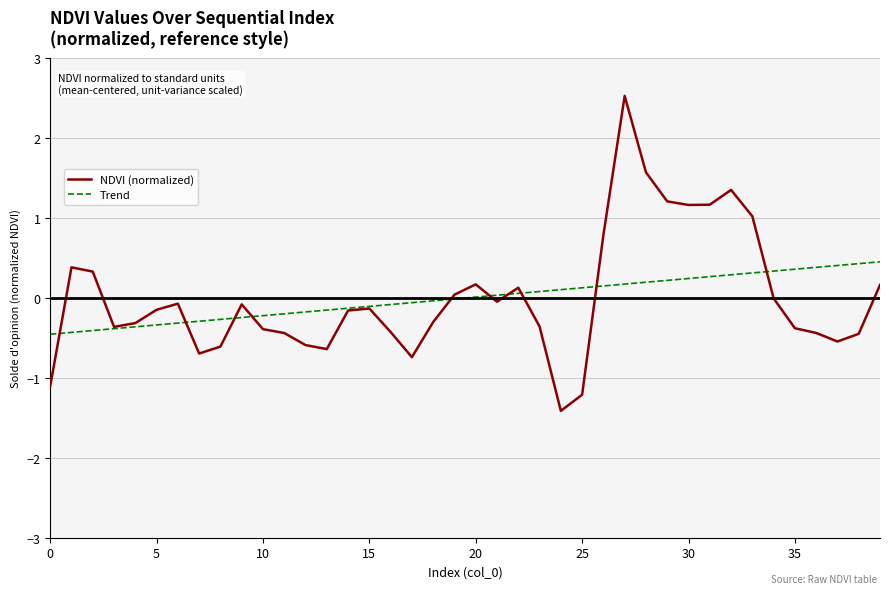

What is the minimum value for NDVI (normalized)?

-1.4